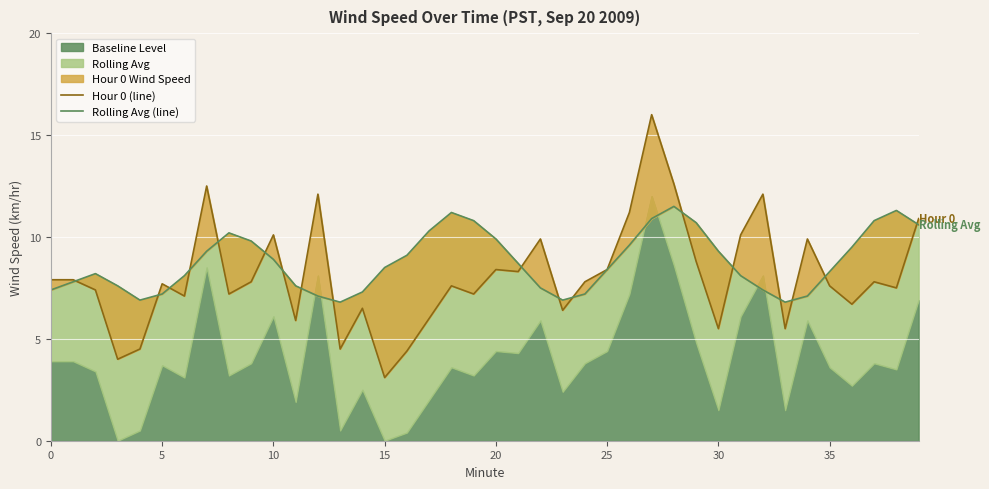

How many values in the Rolling Avg (line) series are below 8?

15